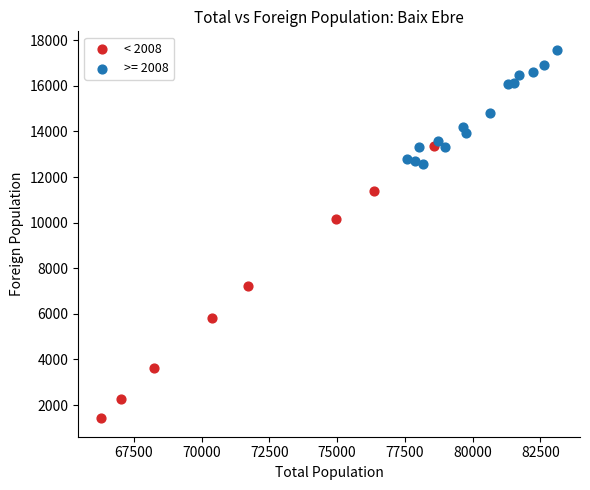

Which series reaches the minimum Y coordinate?

< 2008